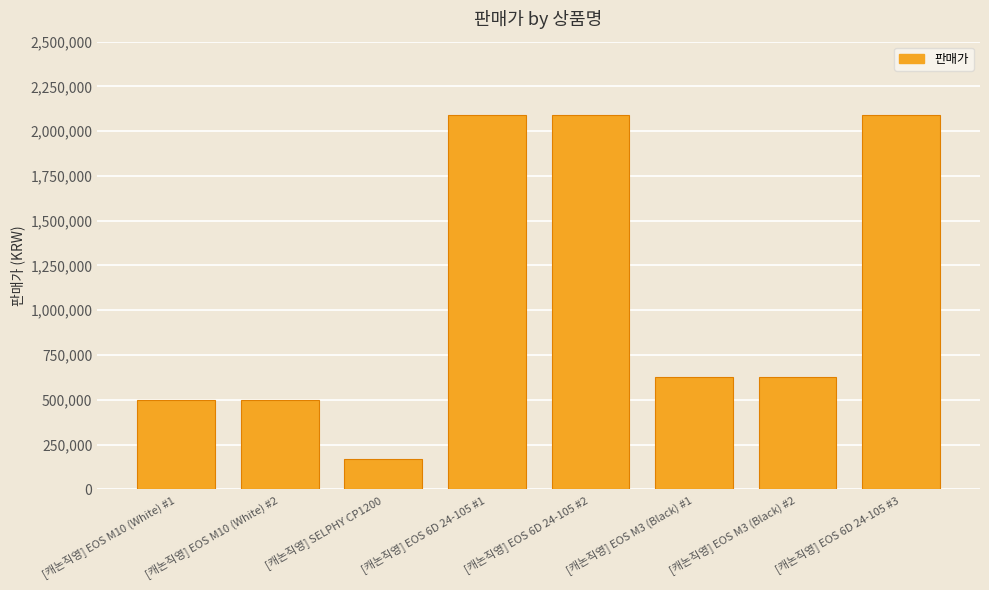

Are the bars horizontal?

No